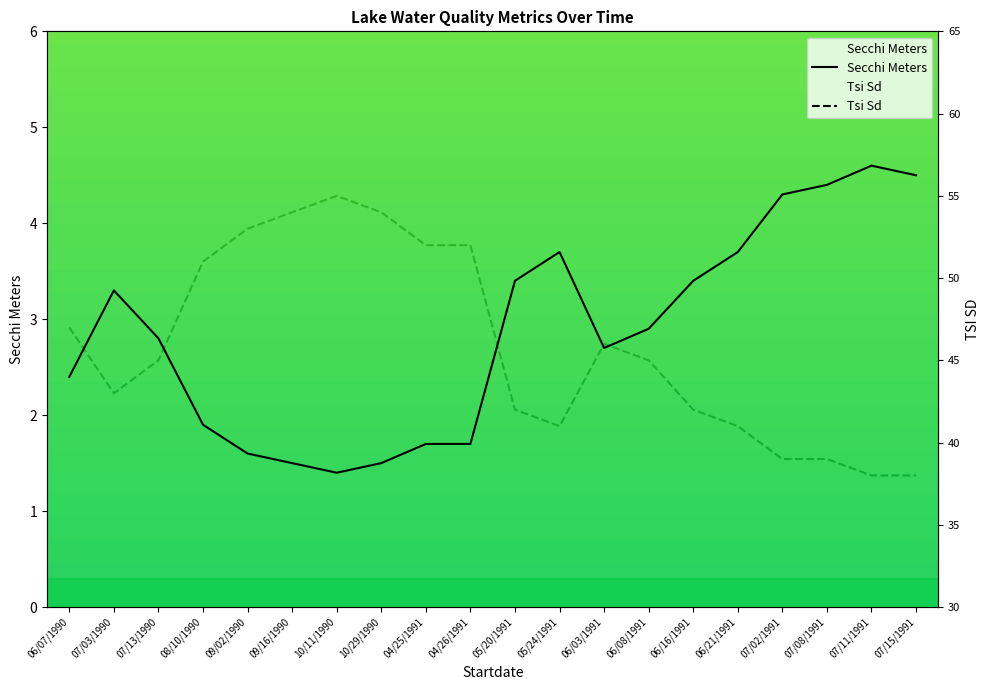

The Tsi Sd series shows 54.0 at 09/16/1990. True or false?

True